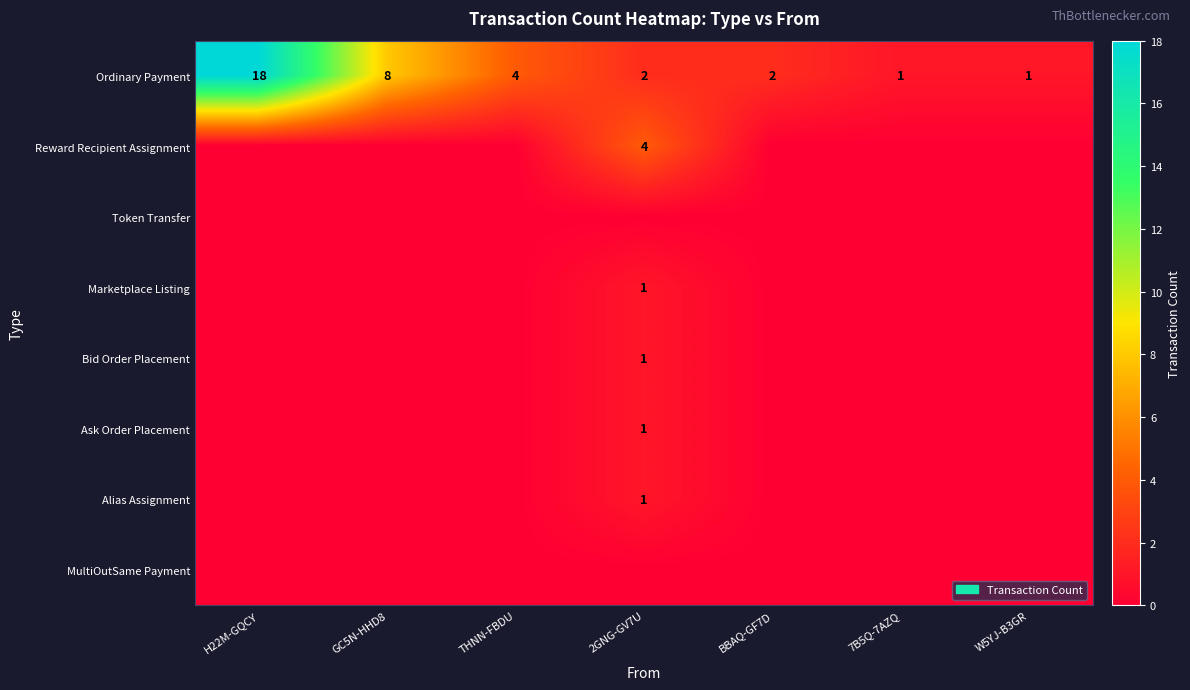

How many series are shown in this chart?

8